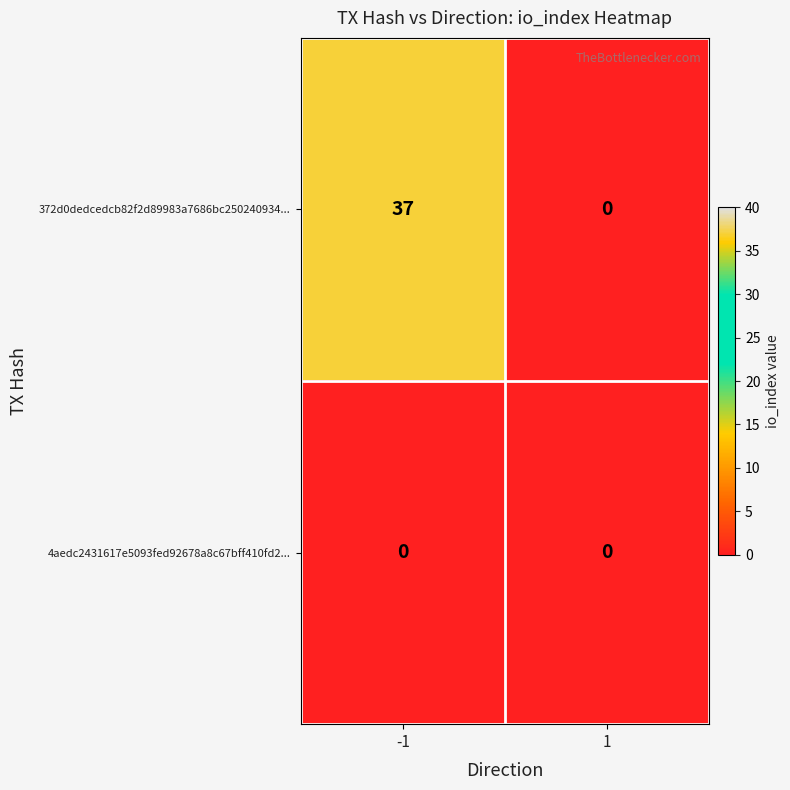

The 372d0dedcedcb82f2d89983a7686bc250240934... series shows 49 at -1. True or false?

False